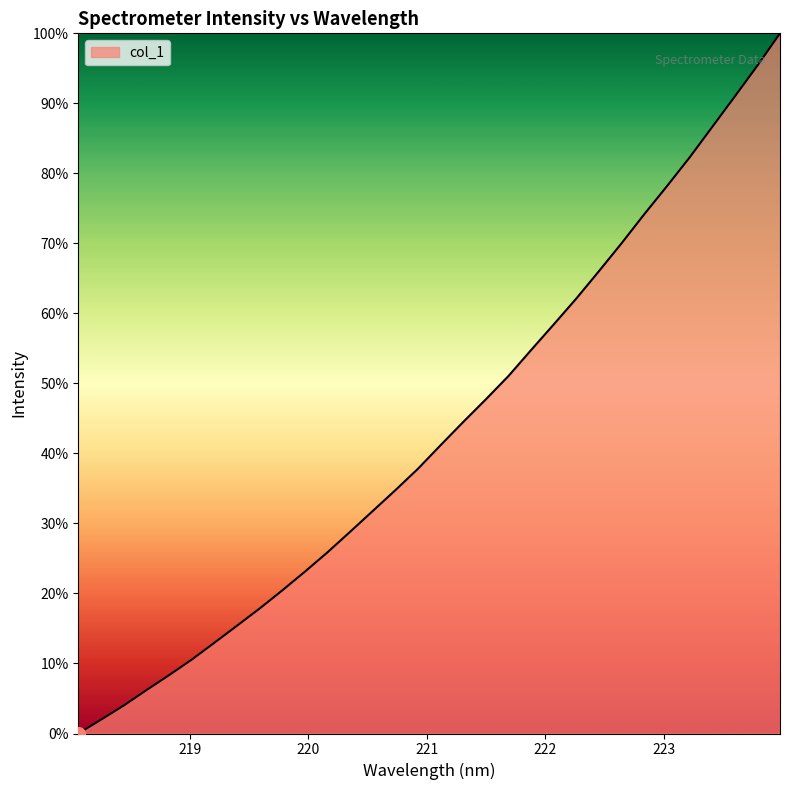

What is the difference between the maximum and minimum values?

100.0